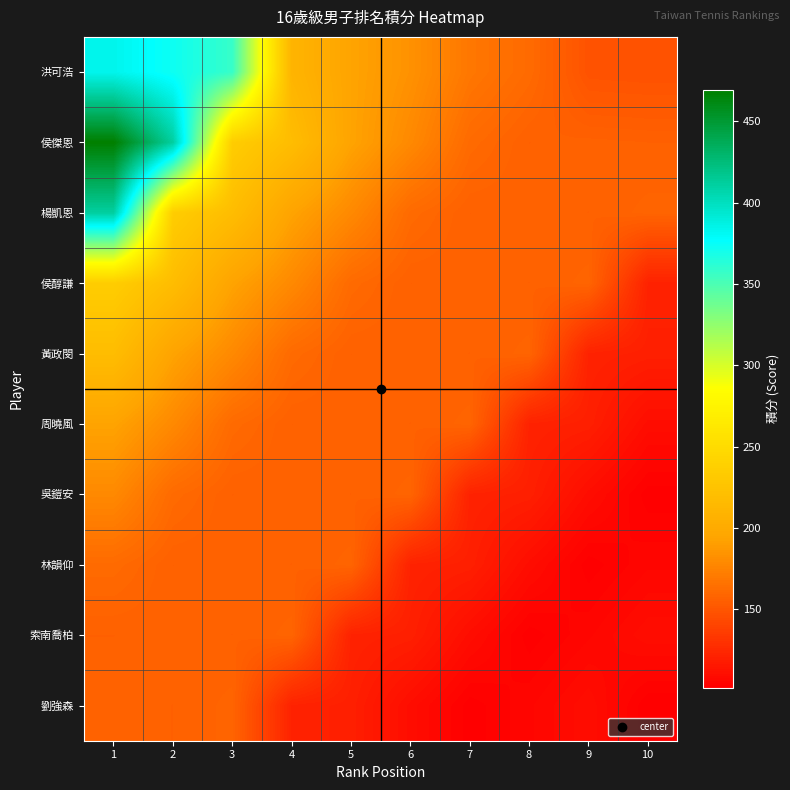

Reading left to right, what are all the values shown in this chart?

洪可浩: 1=383.8	2=372.5	3=357.5	4=210.0	5=193.8	6=183.5	7=168.8	8=161.8	9=148.5	10=148.0
侯傑恩: 1=469.2	2=411.2	3=235.0	4=218.8	5=193.5	6=178.8	7=161.8	8=156.5	9=157.0	10=156.5
楊凱恩: 1=411.2	2=235.0	3=218.8	4=193.5	5=178.8	6=161.8	7=156.5	8=157.0	9=156.5	10=158.5
侯醇謙: 1=235.0	2=218.8	3=193.5	4=178.8	5=161.8	6=156.5	7=157.0	8=156.5	9=158.5	10=121.8
黃政閔: 1=218.8	2=193.5	3=178.8	4=161.8	5=156.5	6=157.0	7=156.5	8=158.5	9=121.8	10=120.0
周曉風: 1=193.5	2=178.8	3=161.8	4=156.5	5=157.0	6=156.5	7=158.5	8=121.8	9=120.0	10=110.0
吳鎧安: 1=178.8	2=161.8	3=156.5	4=157.0	5=156.5	6=158.5	7=121.8	8=120.0	9=110.0	10=102.5
林韻仰: 1=161.8	2=156.5	3=157.0	4=156.5	5=158.5	6=121.8	7=120.0	8=110.0	9=102.5	10=106.0
索南喬柏: 1=156.5	2=157.0	3=156.5	4=158.5	5=121.8	6=120.0	7=110.0	8=102.5	9=106.0	10=110.2
劉強森: 1=157.0	2=156.5	3=158.5	4=121.8	5=120.0	6=110.0	7=102.5	8=106.0	9=110.2	10=102.0